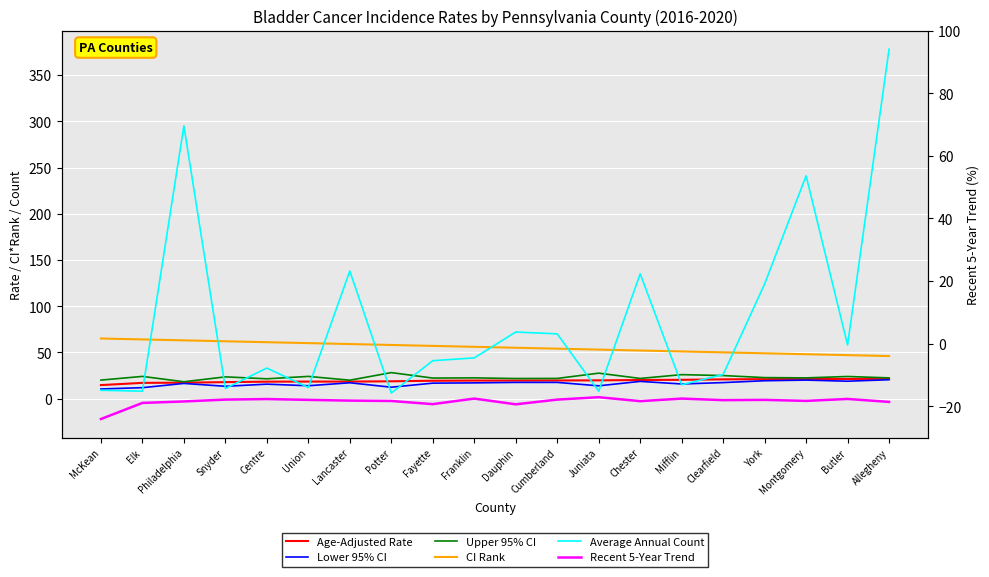

The Recent 5-Year Trend series shows -6.2 at Dauphin. True or false?

True